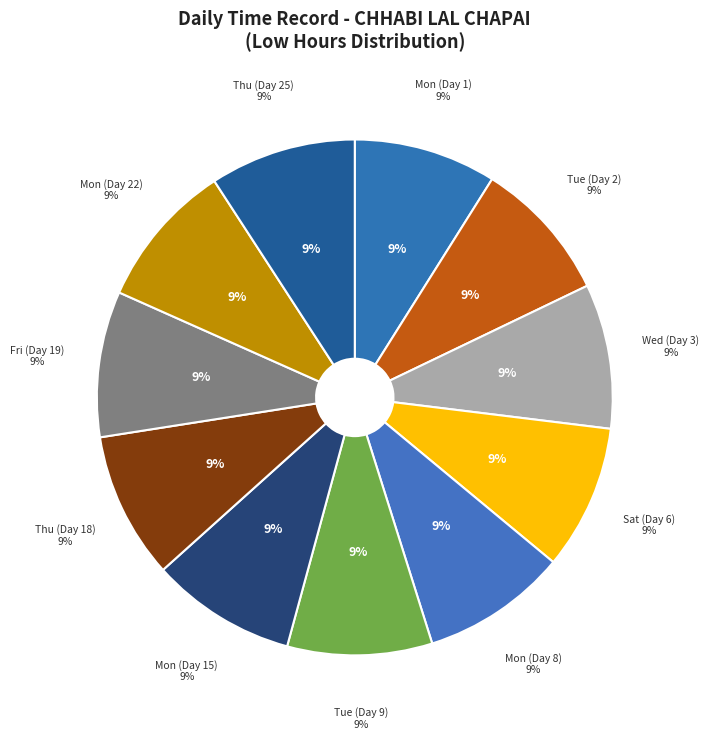

To the nearest percent, what portion does Mon (Day 15) represent?

9%